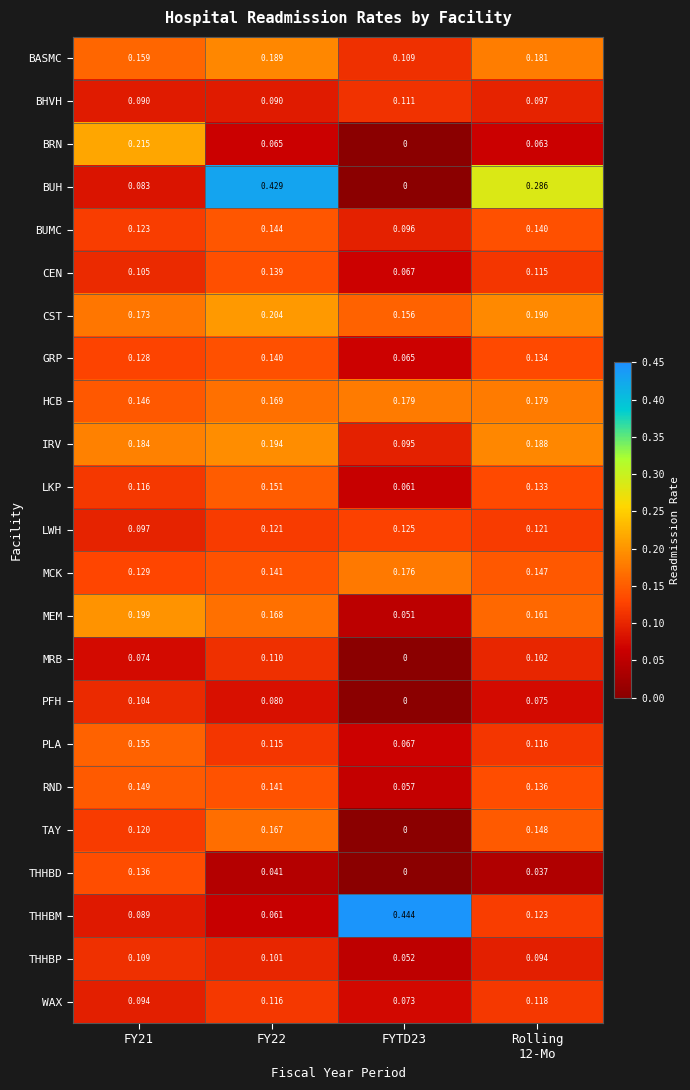

At FY21, list the series in order from largest to smallest.

BRN, MEM, IRV, CST, BASMC, PLA, RND, HCB, THHBD, MCK, GRP, BUMC, TAY, LKP, THHBP, CEN, PFH, LWH, WAX, BHVH, THHBM, BUH, MRB